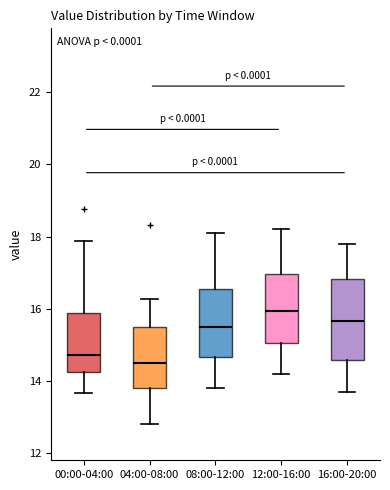

Which box is the tallest, from its lower edge to its upper edge?

16:00-20:00